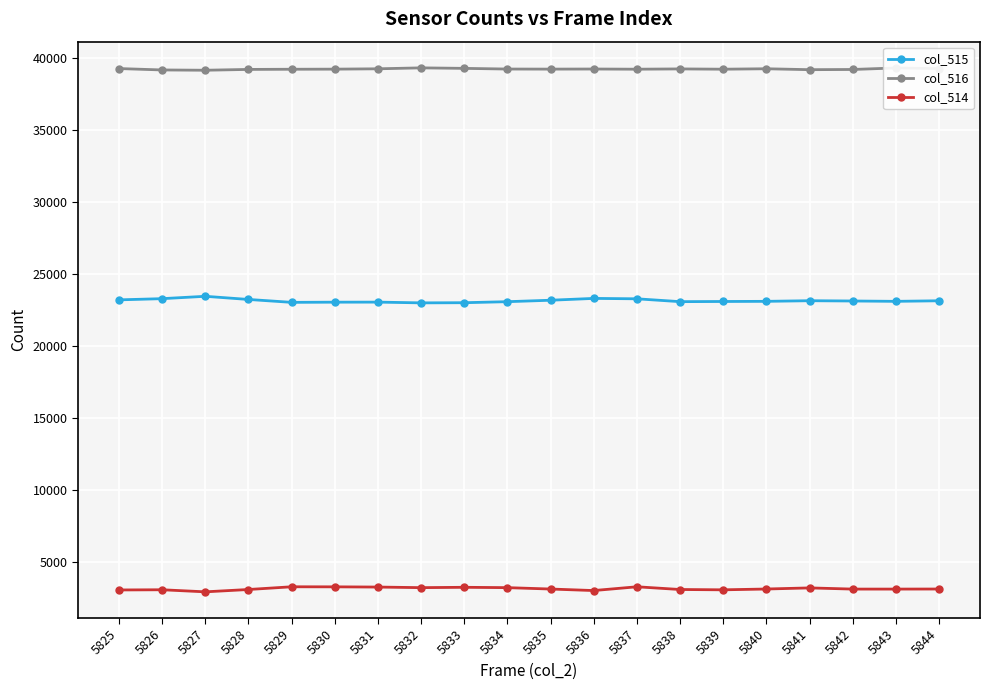

What is the difference between the maximum and minimum values in the col_516 series?

165